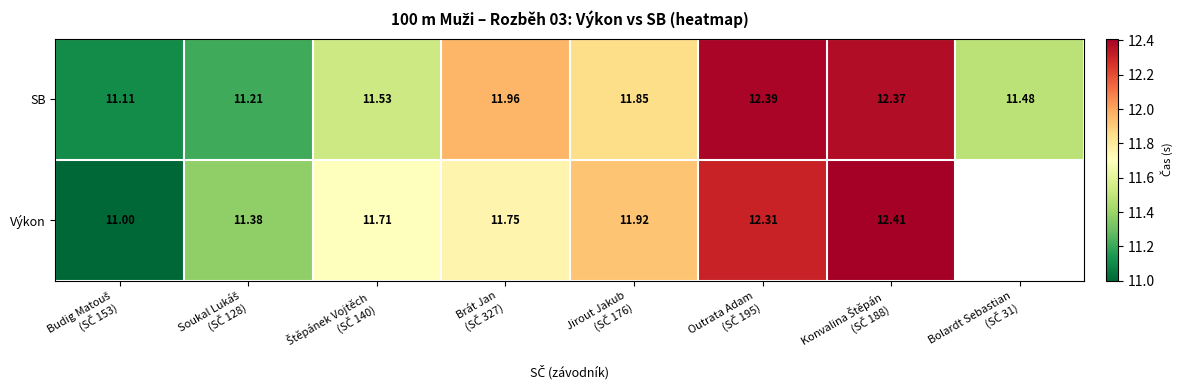

Which series has the largest total across all categories?

SB